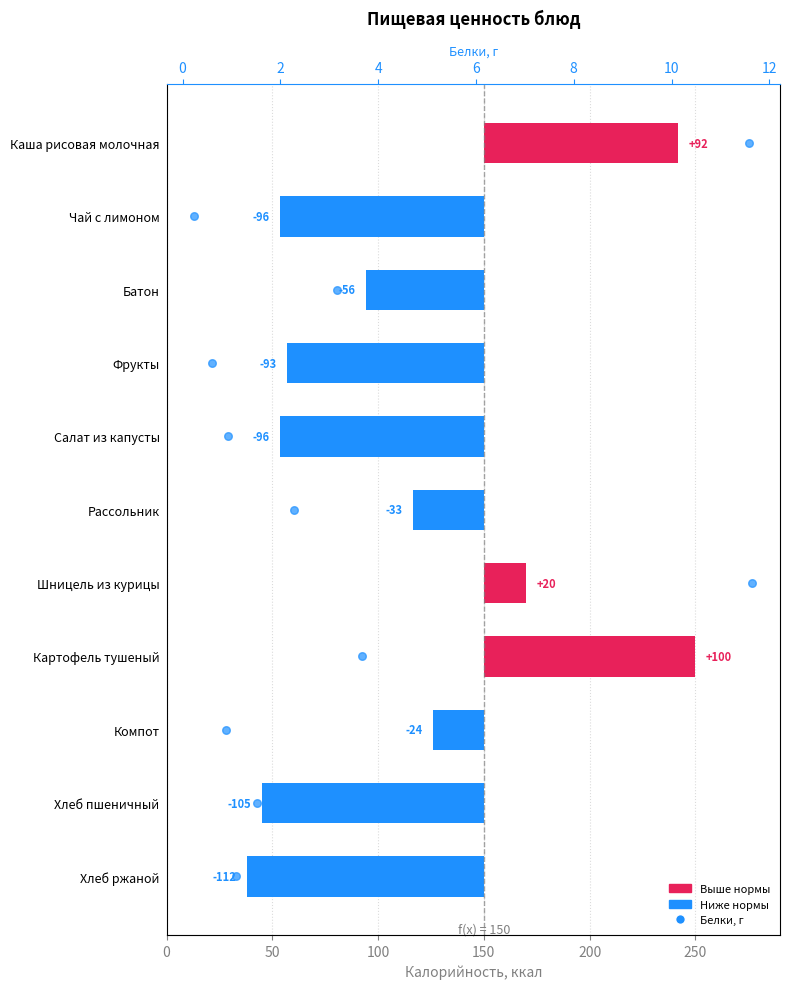

Which series reaches the minimum Y coordinate?

Калорийность (отклонение от 150)